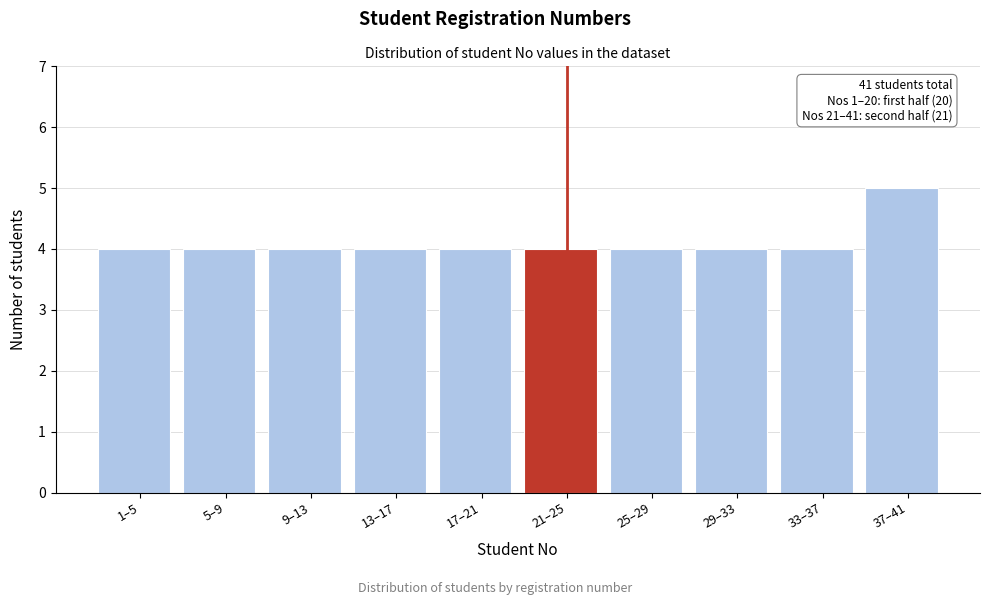

Reading left to right, transcribe all the data shown in this chart.

1–5=4	5–9=4	9–13=4	13–17=4	17–21=4	21–25=4	25–29=4	29–33=4	33–37=4	37–41=5